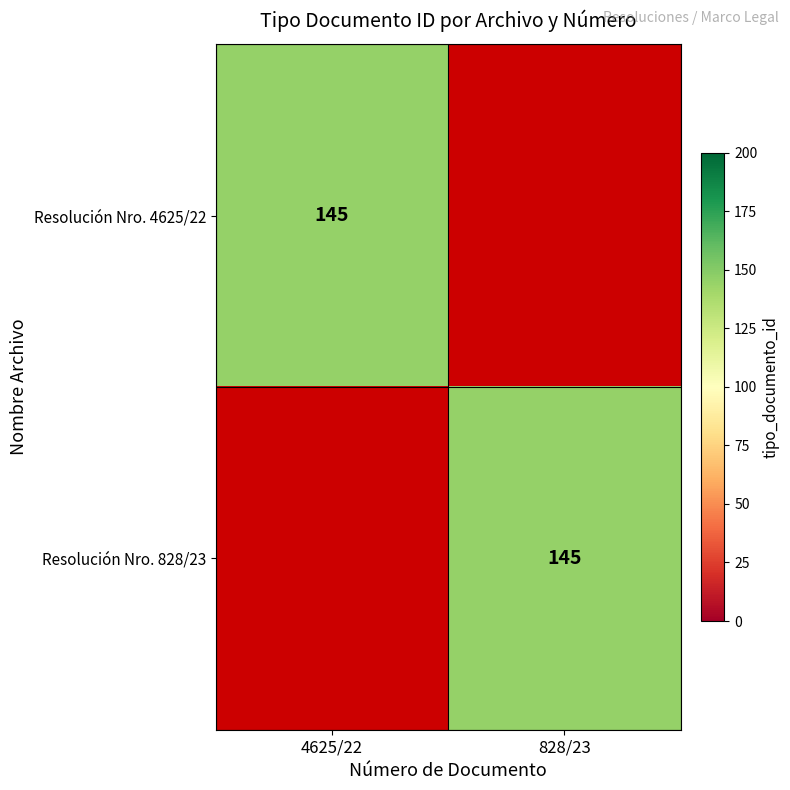

What is the difference between the highest and lowest values at 828/23?

145